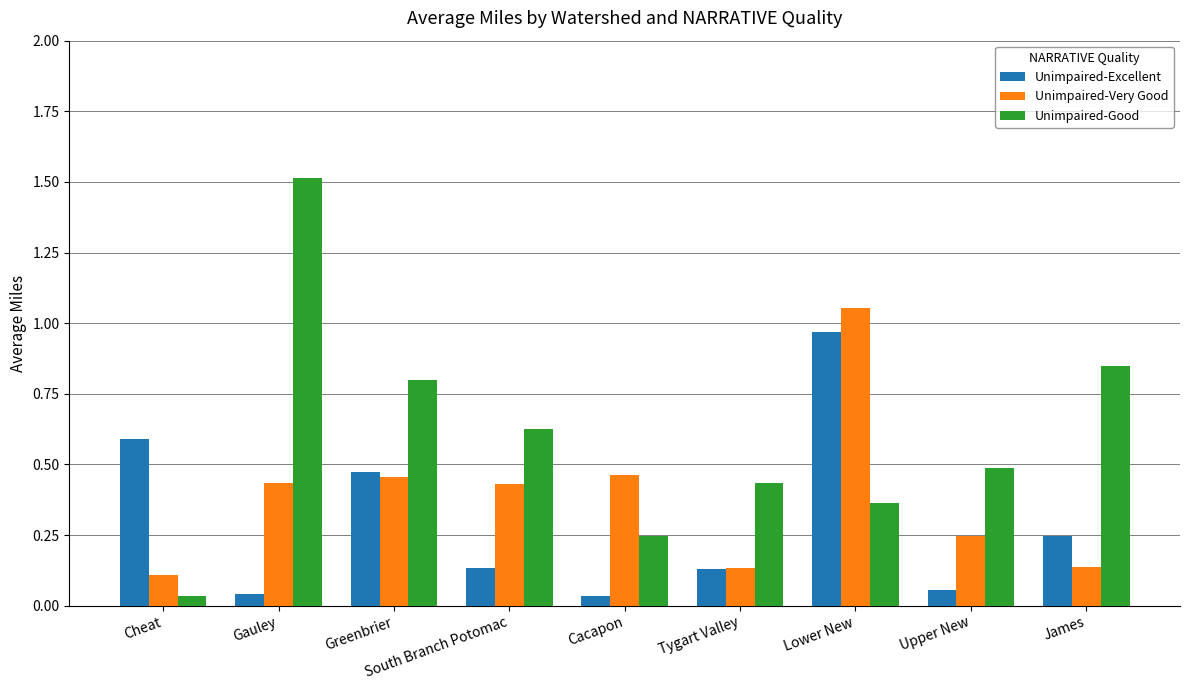

Which series has the widest spread of values?

Unimpaired-Good